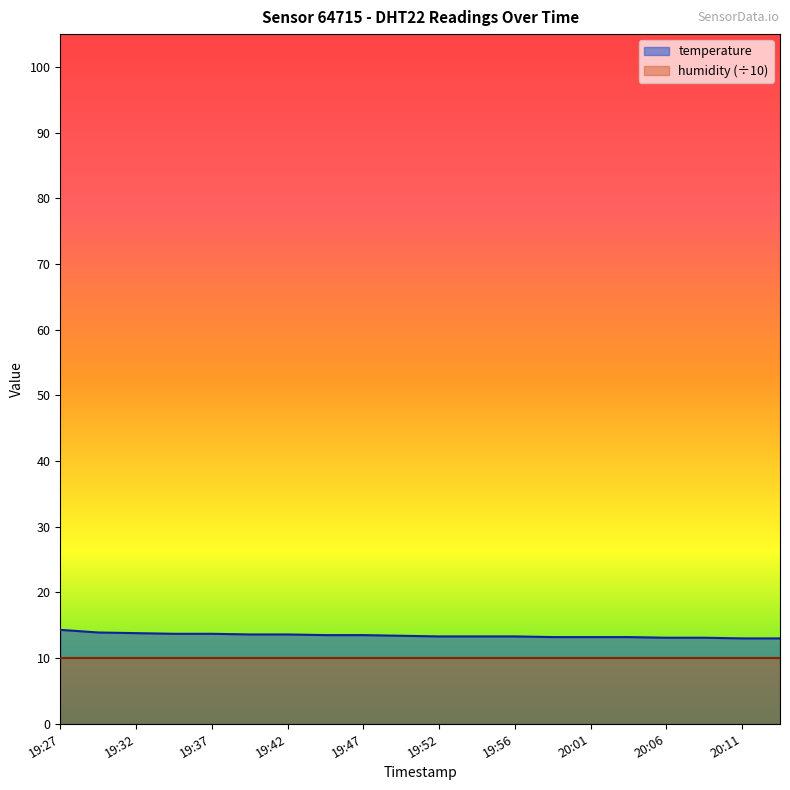

Approximately how many times larger is the value at 19:59 compared to 20:06?

1.0